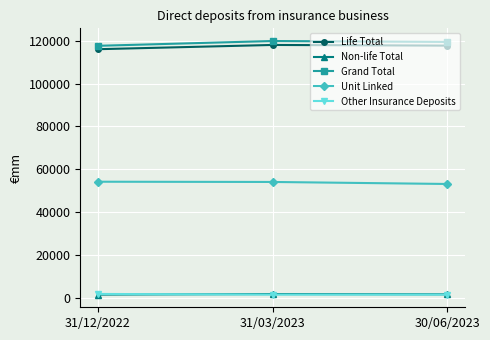

True or false: Life Total has a value of 53790 at 30/06/2023.

False